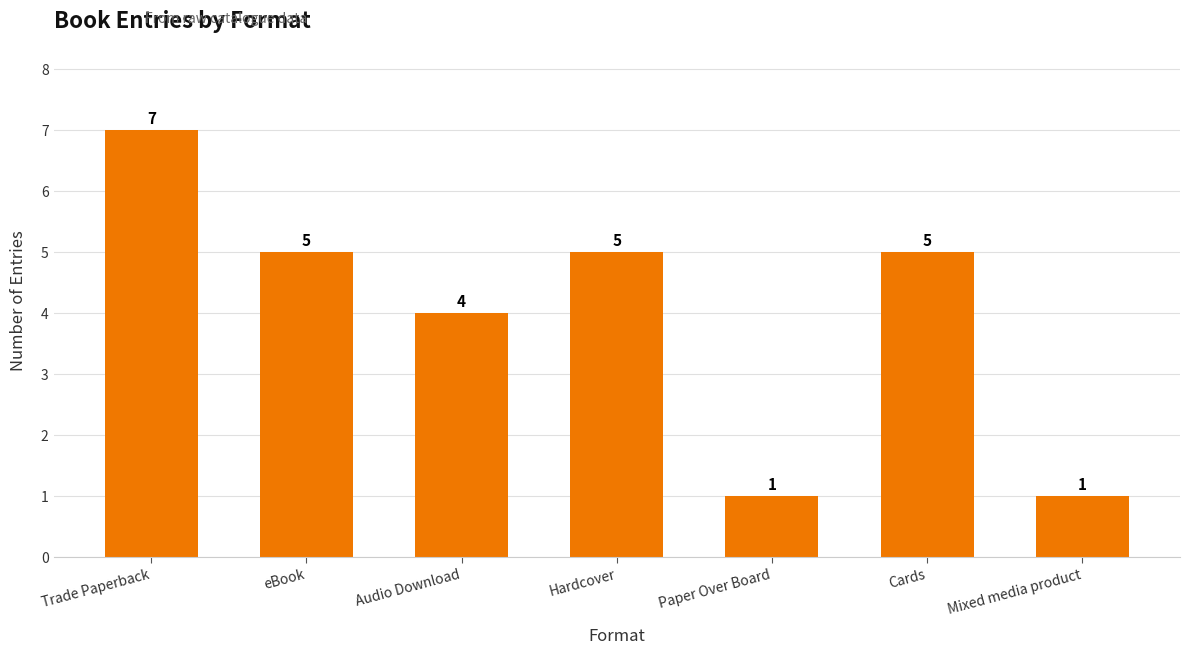

True or false: the data shows 1 at Paper Over Board.

True